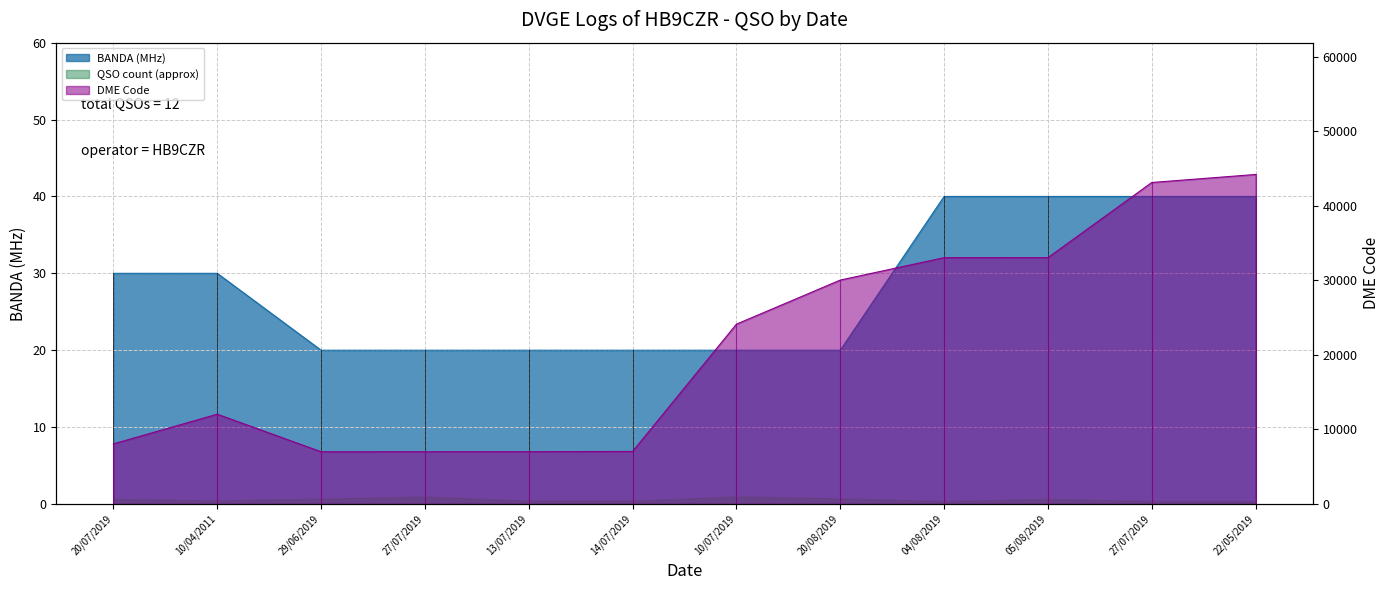

What is the approximate value of BANDA at 04/08/2019, to the nearest 10?

40